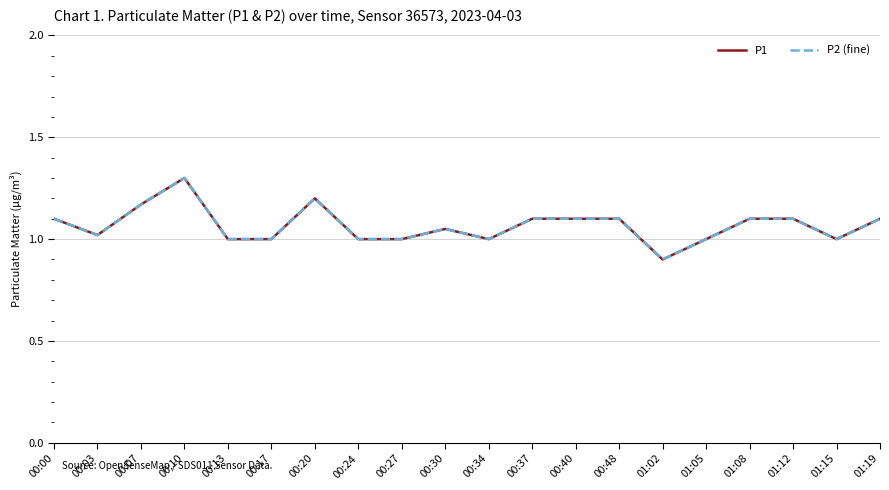

What position from the right is 01:05?

5